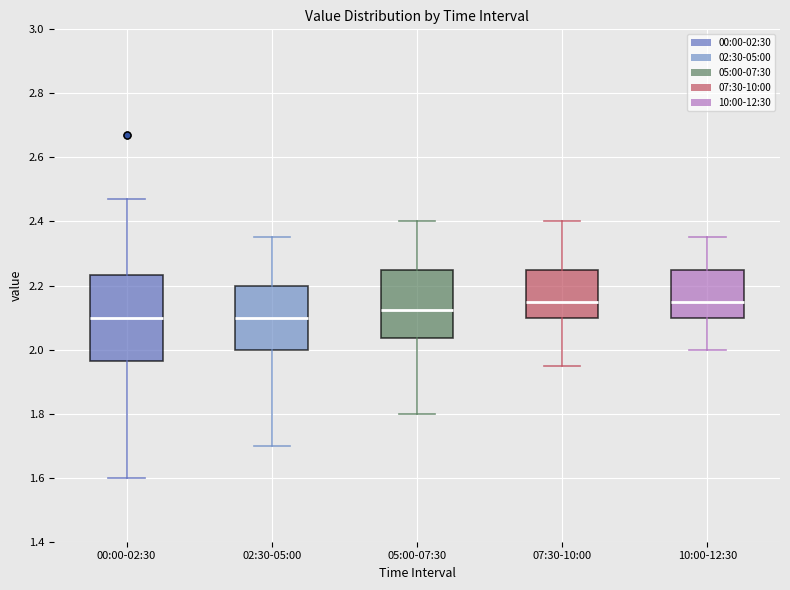

Reading left to right, transcribe this box plot: for each box, give where its median line is, the range the box spans, and where its two whiskers end, as read against the y-axis. The values are not printed on the chart, so give them approximately, as read against the axis.

00:00-02:30: median 2.10, box 1.96 to 2.24, whiskers 1.60 to 2.48
02:30-05:00: median 2.10, box 2.00 to 2.20, whiskers 1.70 to 2.36
05:00-07:30: median 2.12, box 2.04 to 2.26, whiskers 1.80 to 2.40
07:30-10:00: median 2.16, box 2.10 to 2.26, whiskers 1.96 to 2.40
10:00-12:30: median 2.16, box 2.10 to 2.26, whiskers 2.00 to 2.36